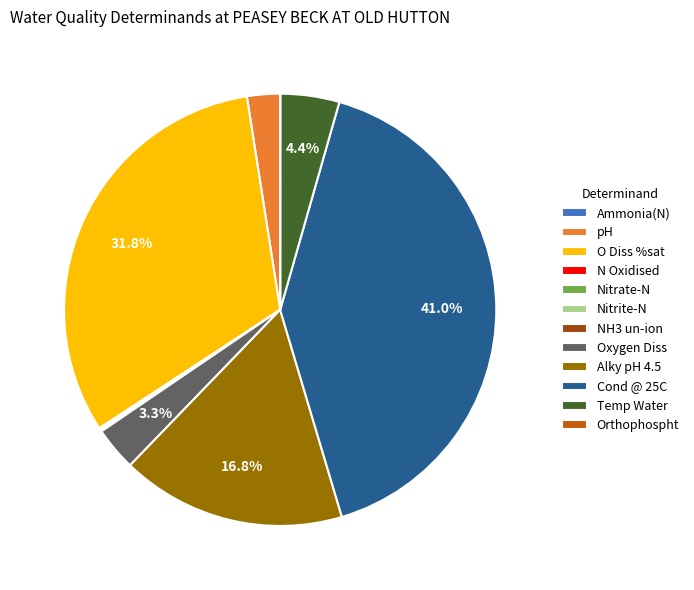

To the nearest percent, what portion does Oxygen Diss represent?

3%